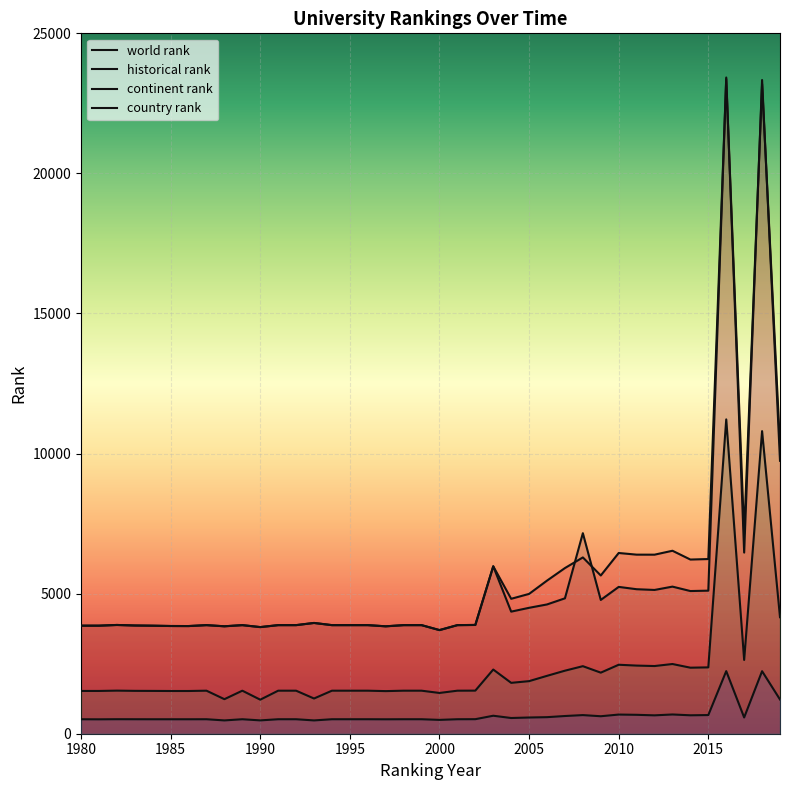

What are all the series names shown in the legend?

world rank, continent rank, country rank, historical rank